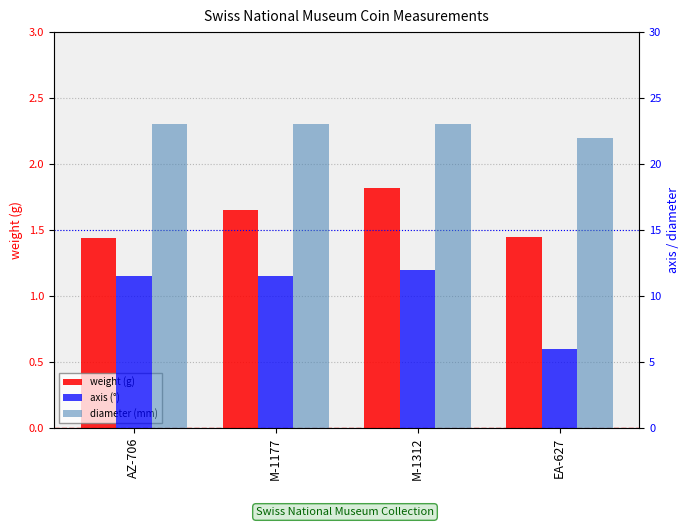

Which category has the lowest value across all series?

AZ-706